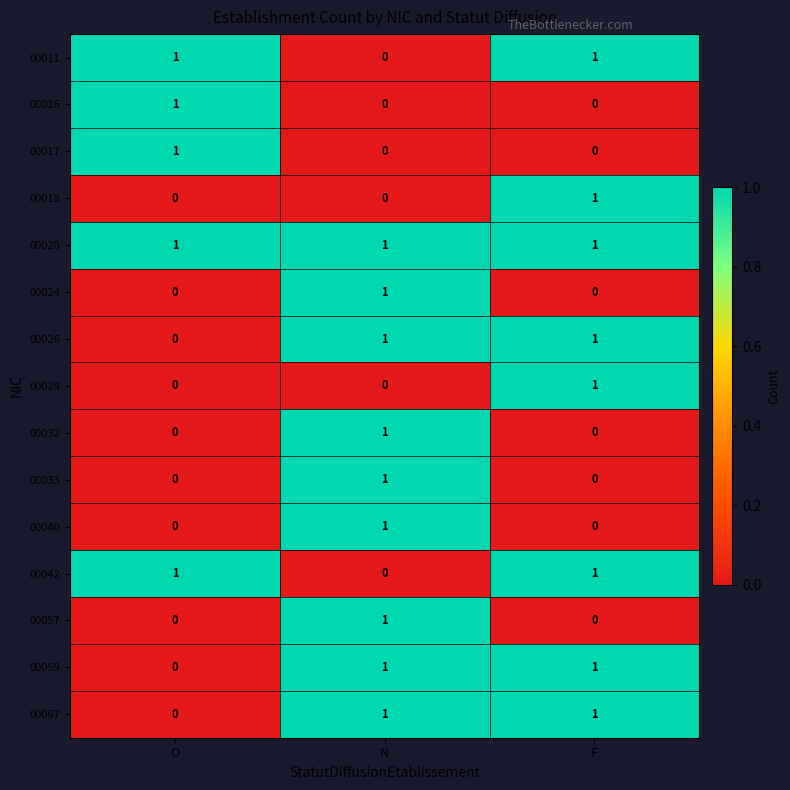

At which category is the sum across all series the highest?

N